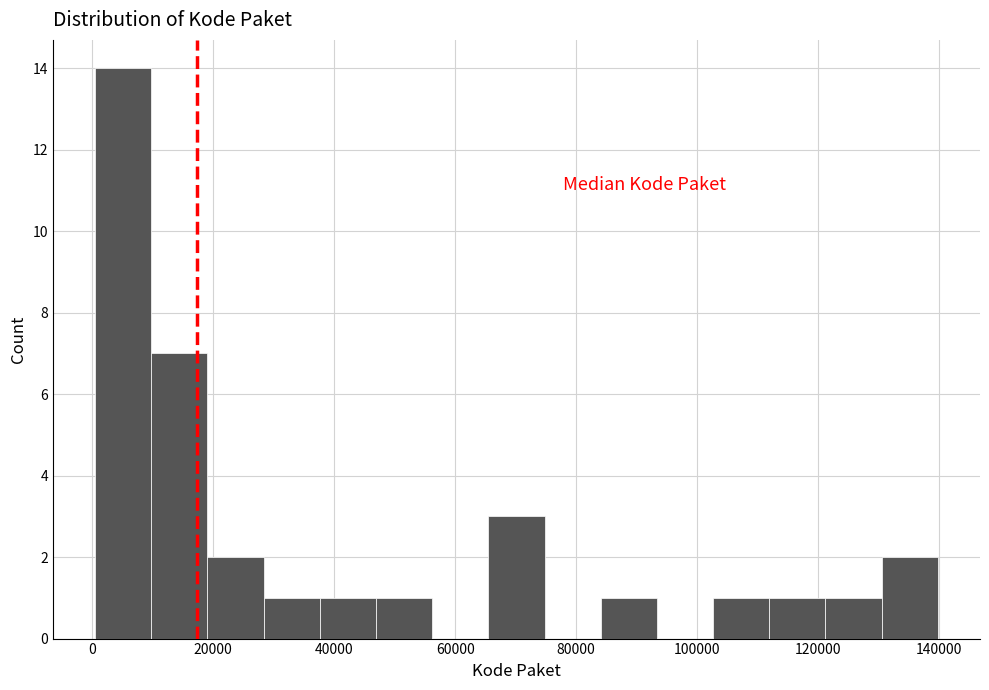

Which range on the x-axis has the tallest bar?

0 to 10000